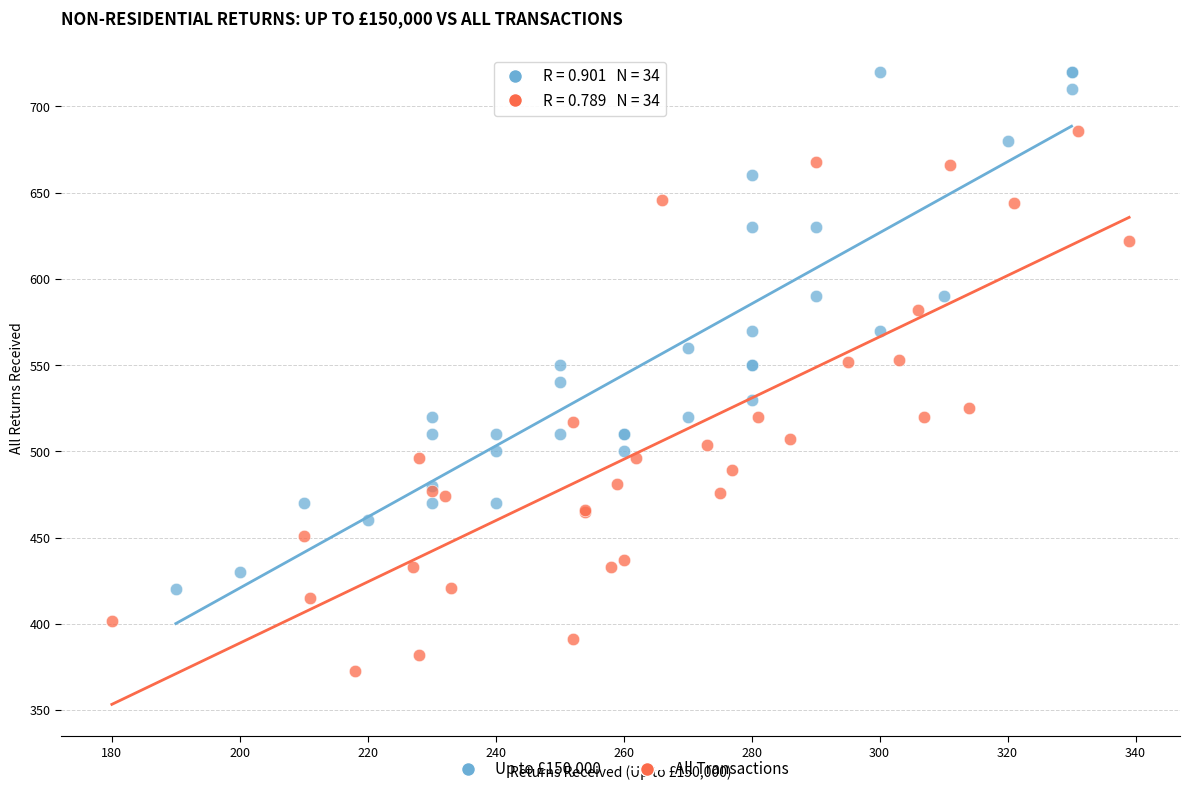

Which series contains the lowest Y value?

All Transactions